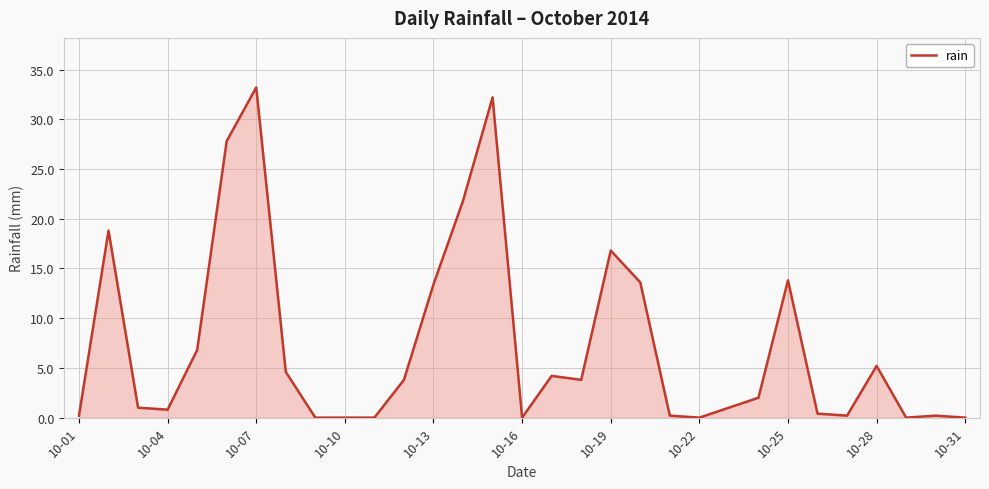

What is the difference between the maximum and minimum values?

33.2